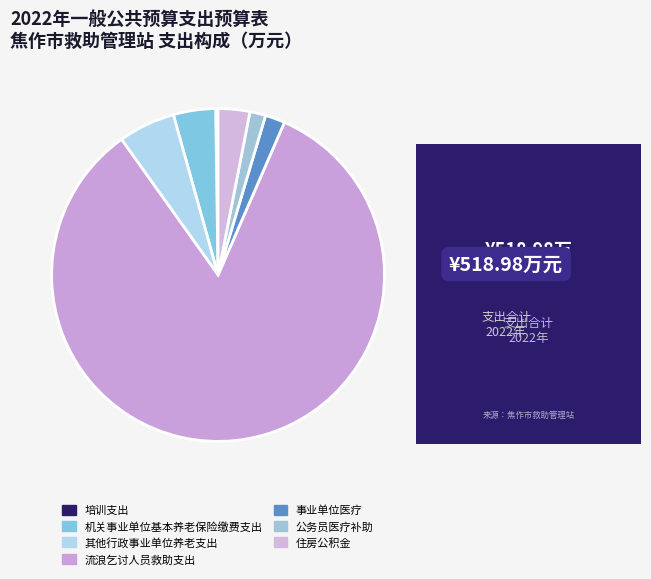

What percentage do 住房公积金 and 机关事业单位基本养老保险缴费支出 together represent?

7.2%